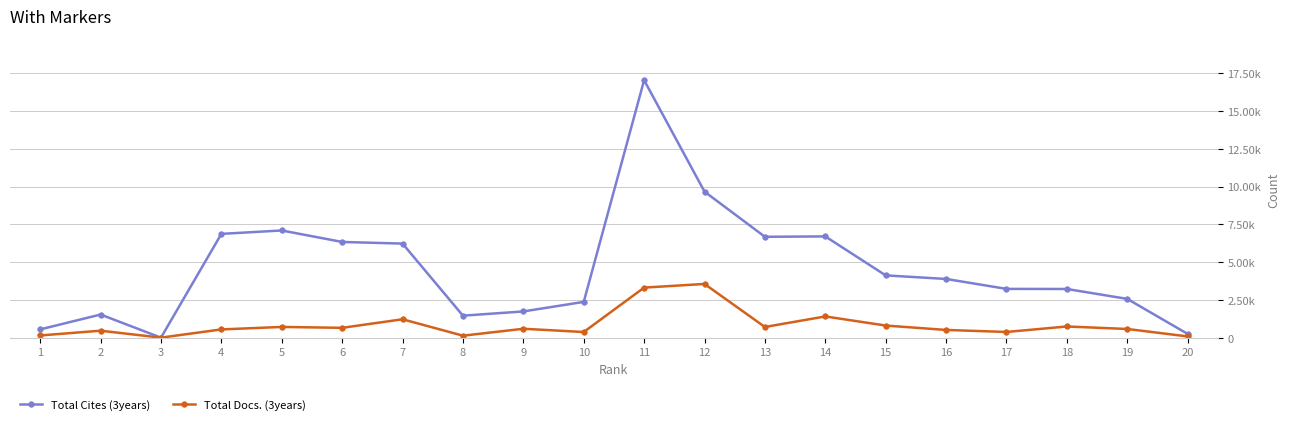

Reading left to right, list all the values displayed in this chart.

Total Cites (3years): 547	1530	0	6869	7094	6334	6226	1455	1735	2367	17042	9665	6676	6701	4121	3885	3228	3221	2565	247
Total Docs. (3years): 145	460	0	545	709	650	1216	130	588	373	3313	3554	706	1404	801	510	376	739	574	81